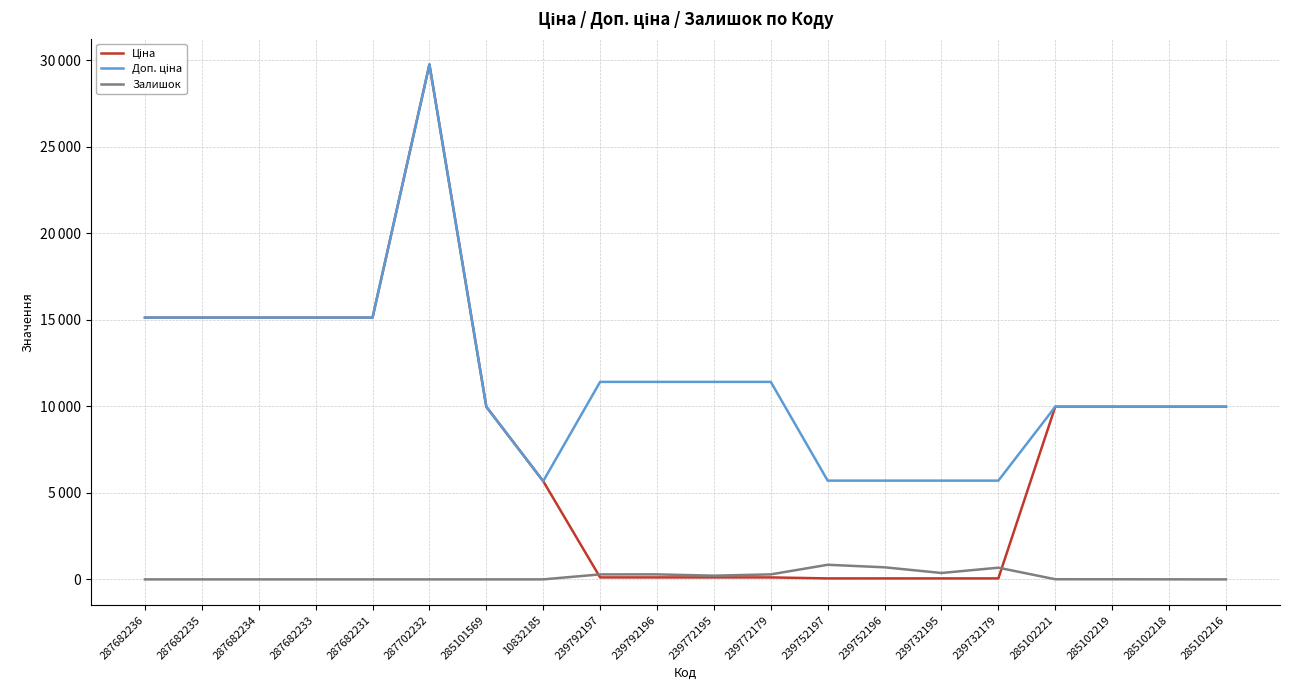

True or false: Ціна and Доп. ціна intersect in this chart.

False